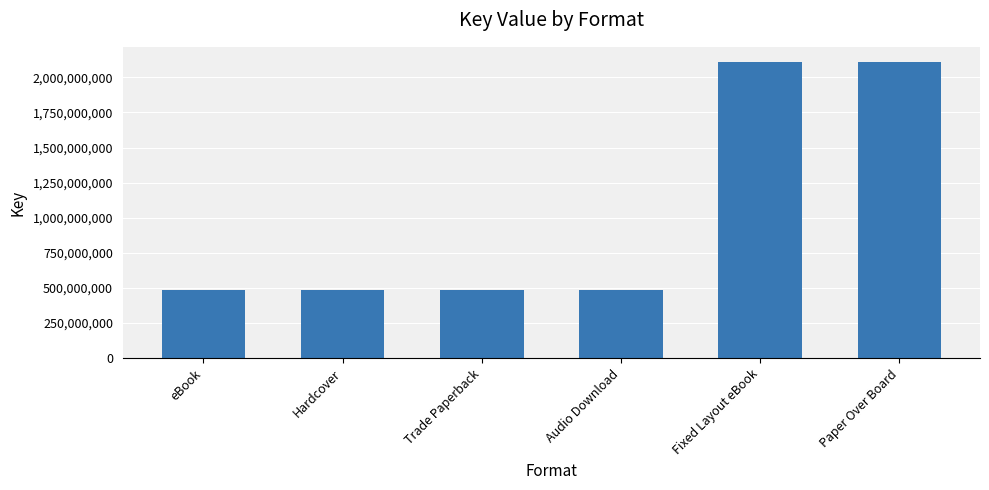

What is the sum of the values at Audio Download and eBook?

969595416